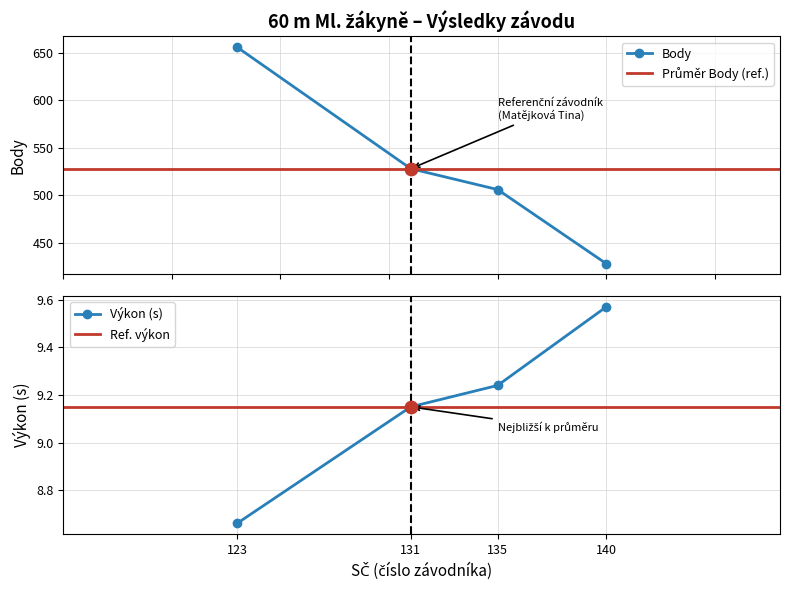

Count the Výkon (s) values in the range 9 to 10.

3